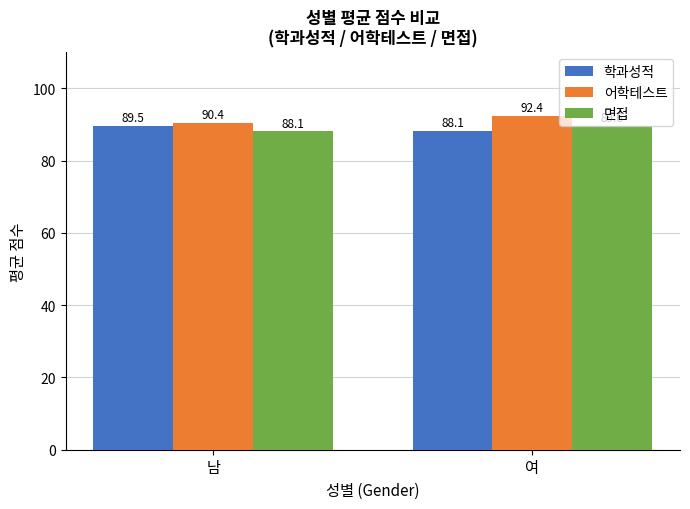

Are the bars horizontal?

No